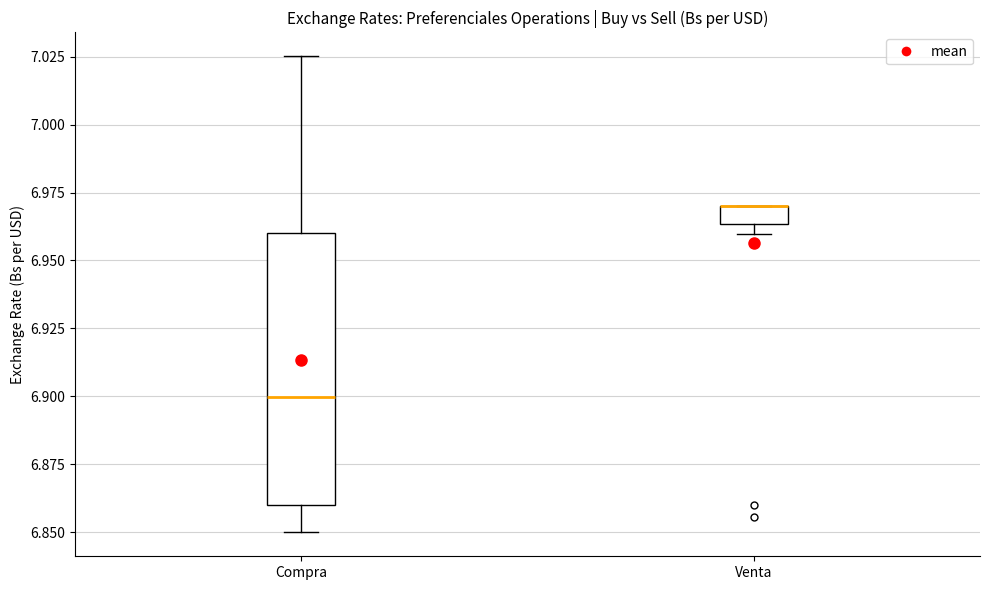

Comparing the boxes themselves (not the whiskers), which one is the tallest?

Compra